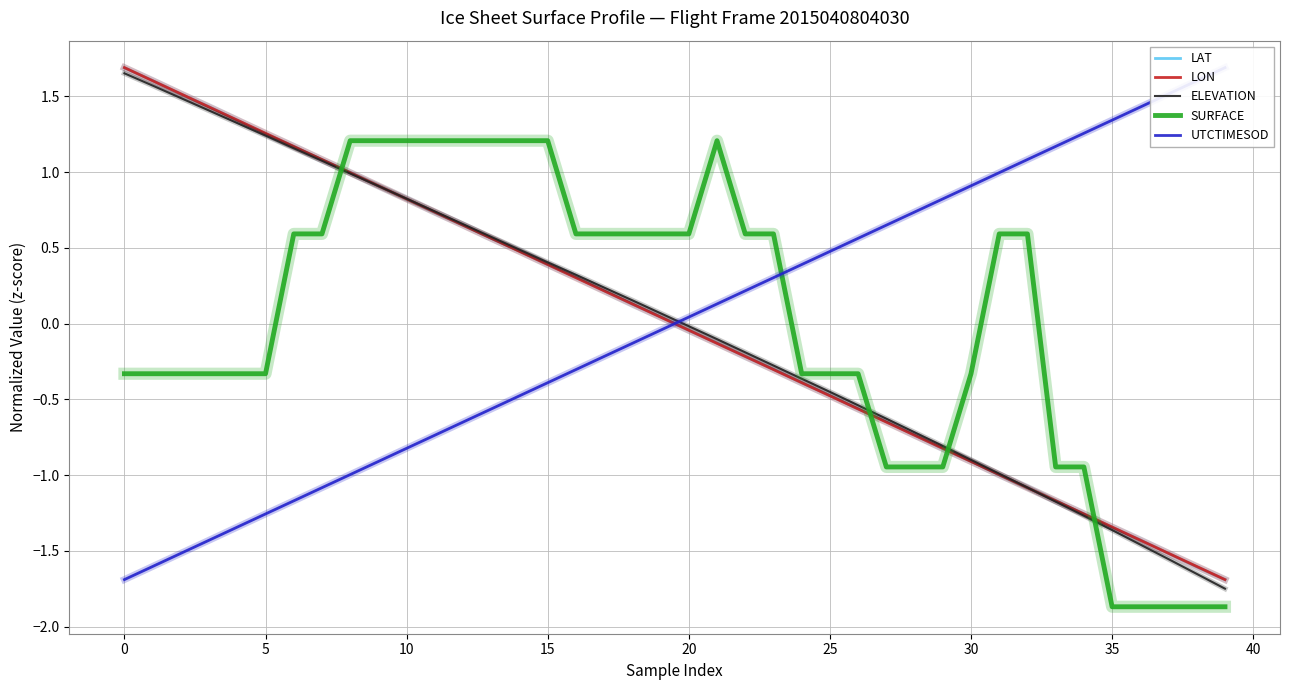

True or false: ELEVATION has a value of 0.9 at 12.

False